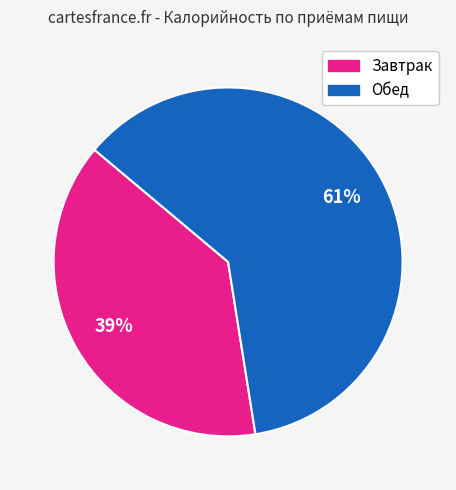

To the nearest percent, what is the combined percentage of Завтрак and Обед?

100%